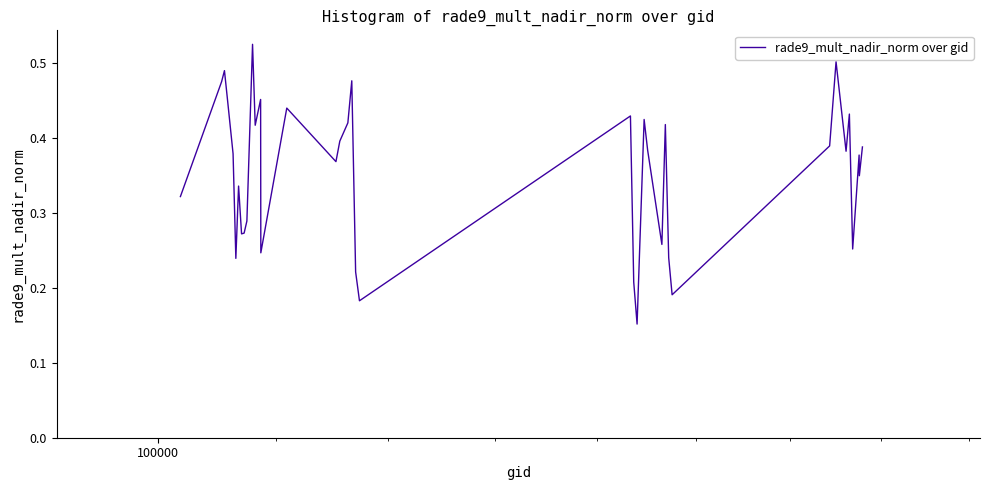

What is the value of the 17th point from the left?

0.4